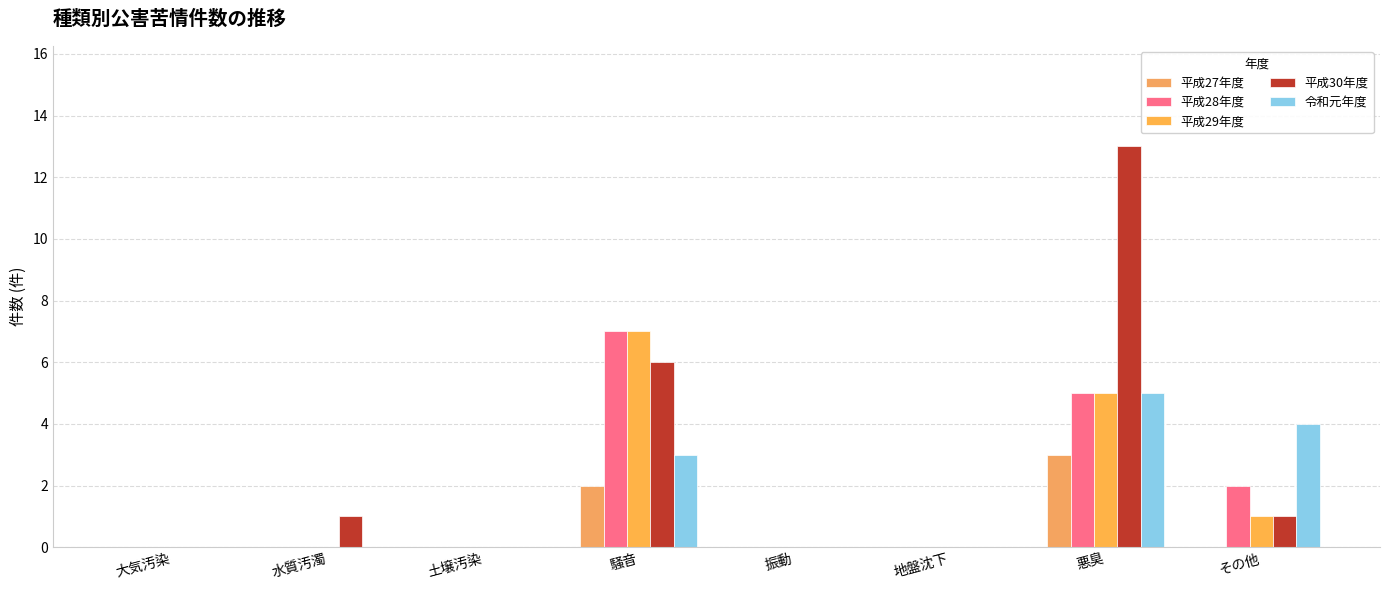

Reading left to right, list all the values displayed in this chart.

平成27年度: 0	0	0	2	0	0	3	0
平成28年度: 0	0	0	7	0	0	5	2
平成29年度: 0	0	0	7	0	0	5	1
平成30年度: 0	1	0	6	0	0	13	1
令和元年度: 0	0	0	3	0	0	5	4